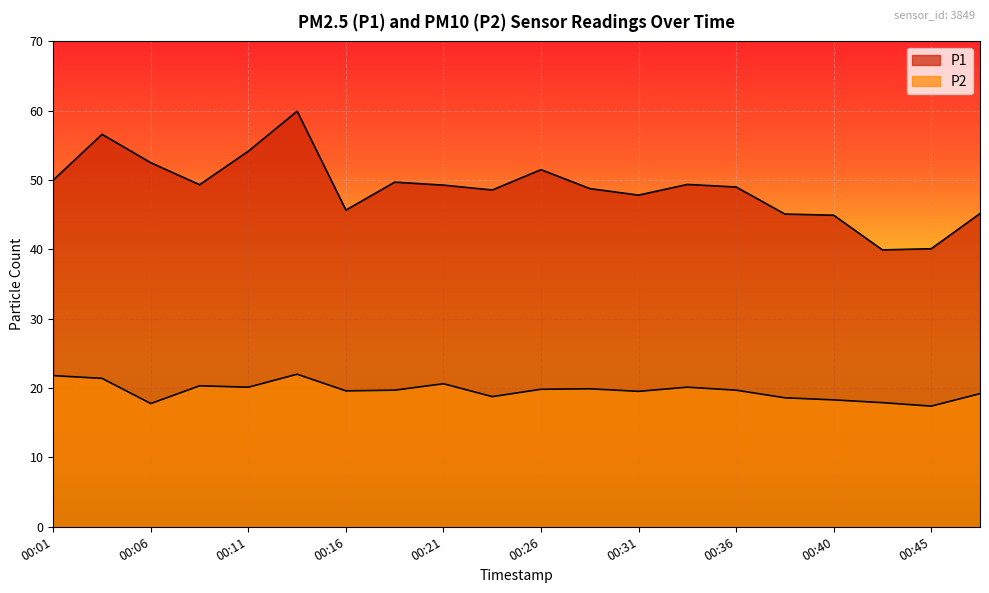

The value of P2 at 00:26 is 19.8. True or false?

True